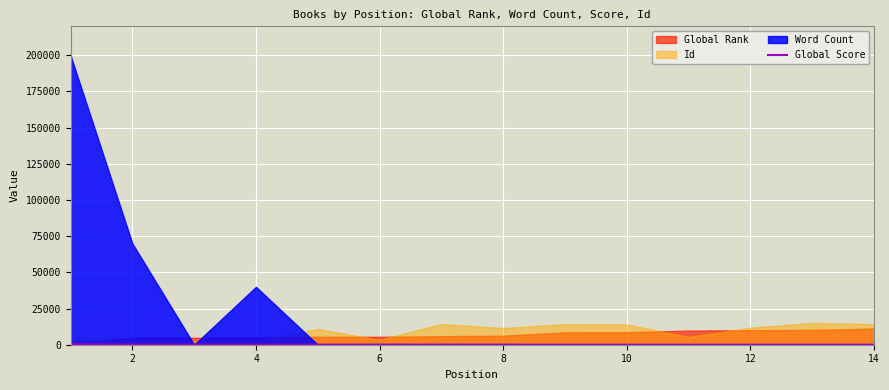

The value at 10 is 22. True or false?

True